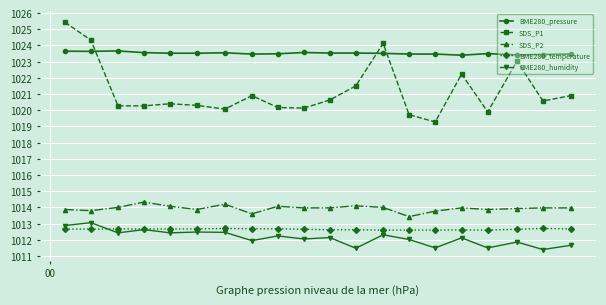

True or false: BME280_temperature and SDS_P1 intersect in this chart.

False